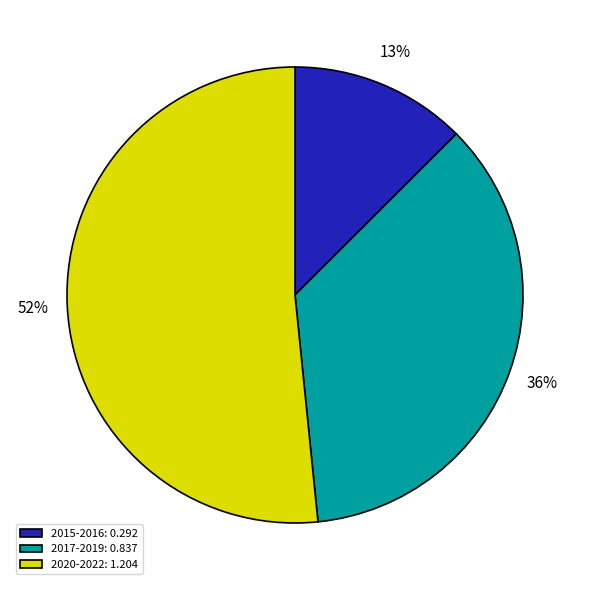

Does any single category account for the majority?

Yes